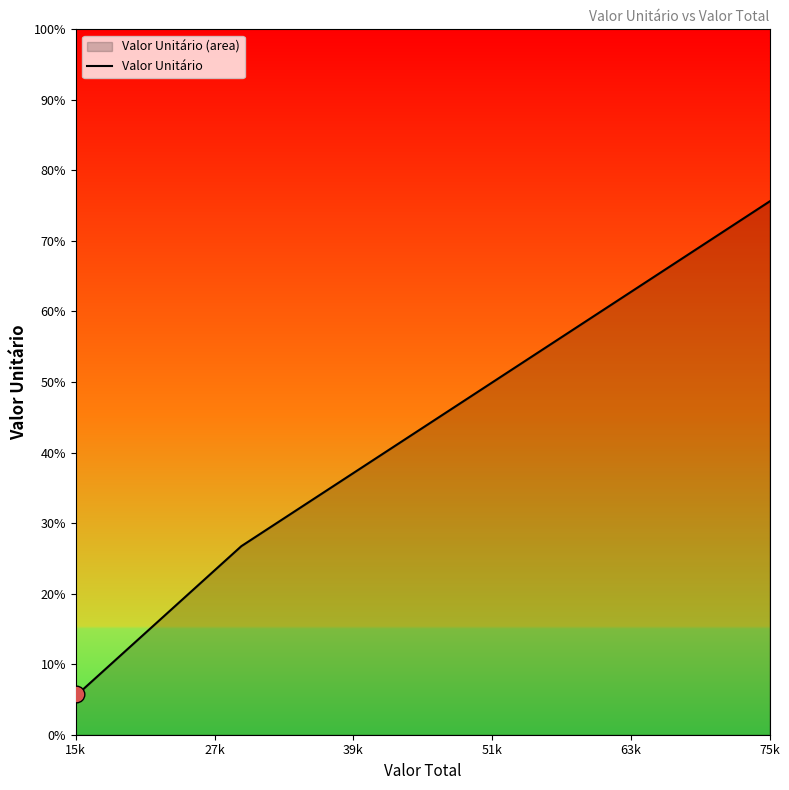

True or false: there are more than 1 points higher than both neighbors.

False